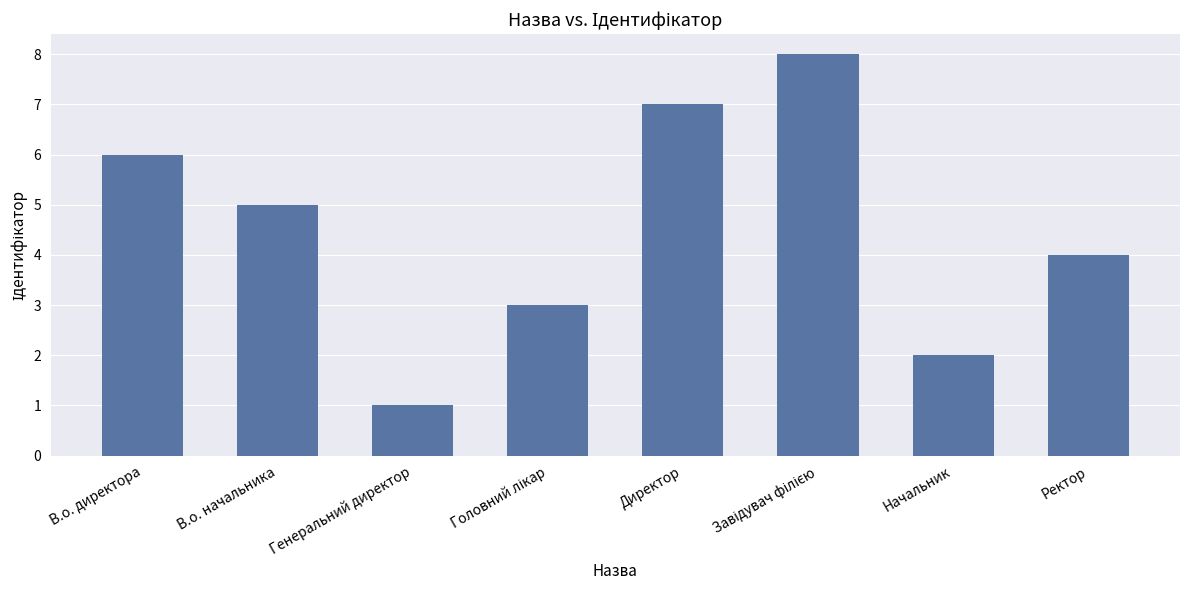

What is the change in value from В.о. директора to Ректор?

-2